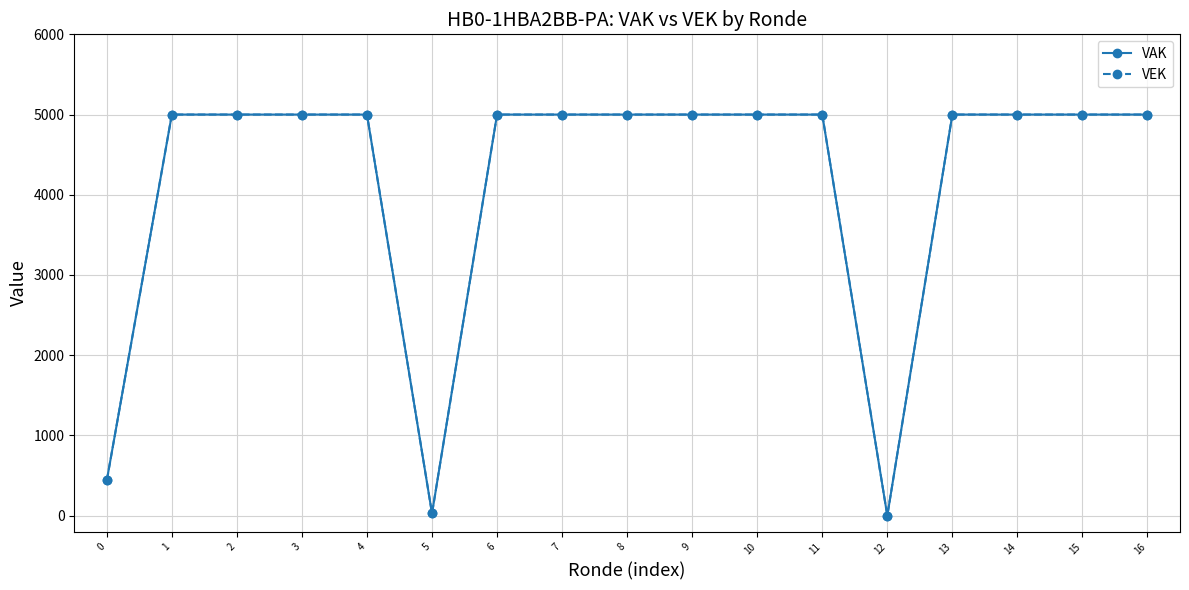

Does the chart have visible grid lines?

Yes